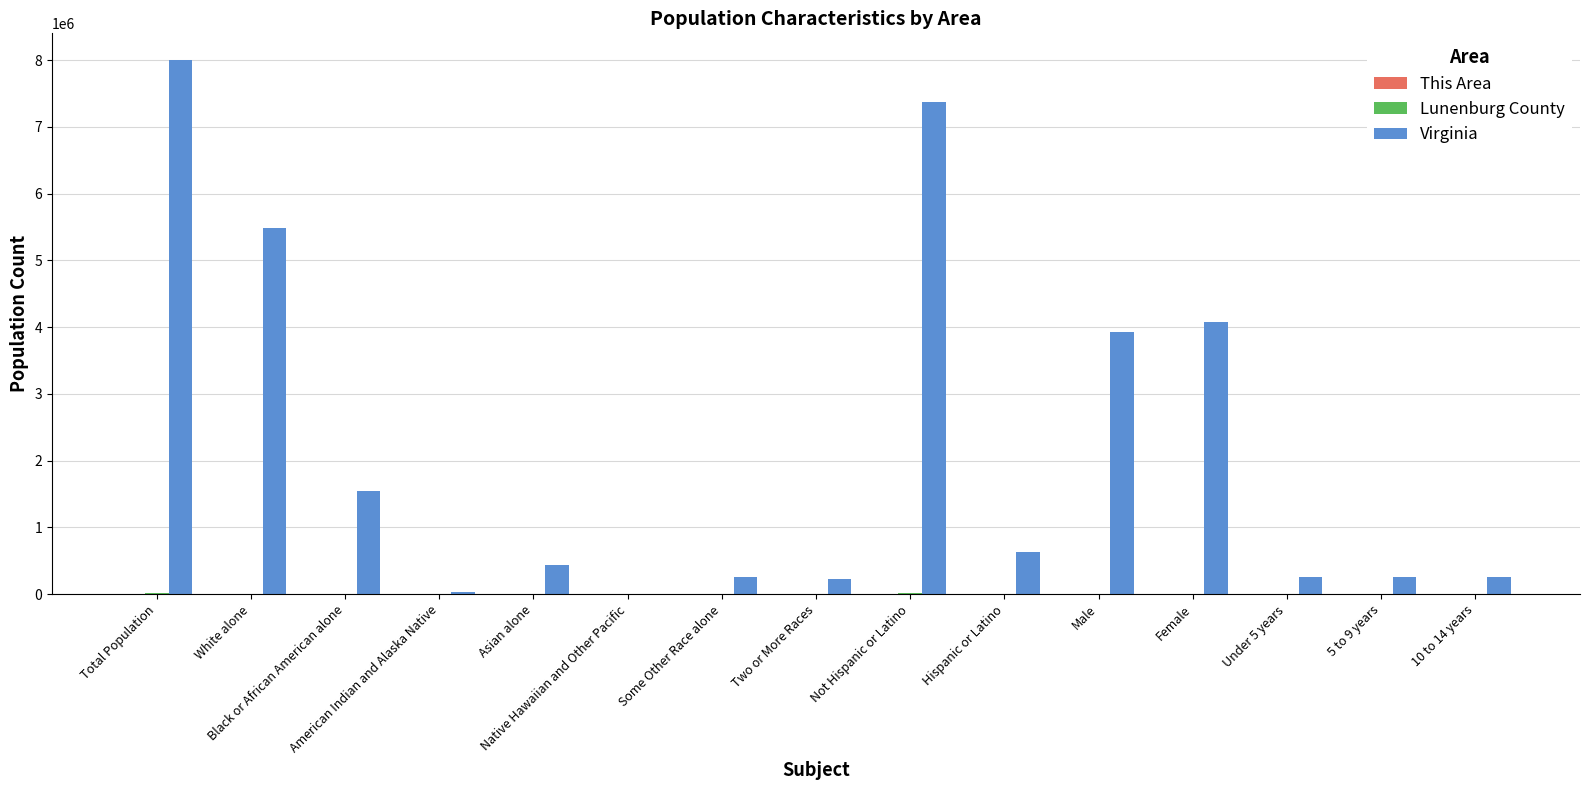

Which series has the largest total across all categories?

Virginia